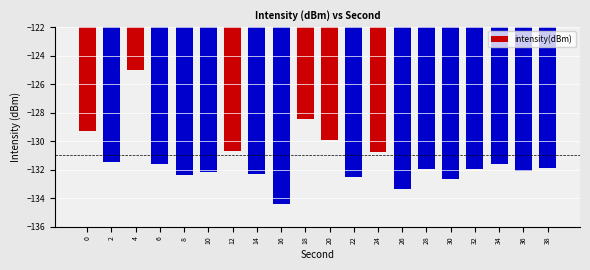

The value at 34 is -86.8. True or false?

False